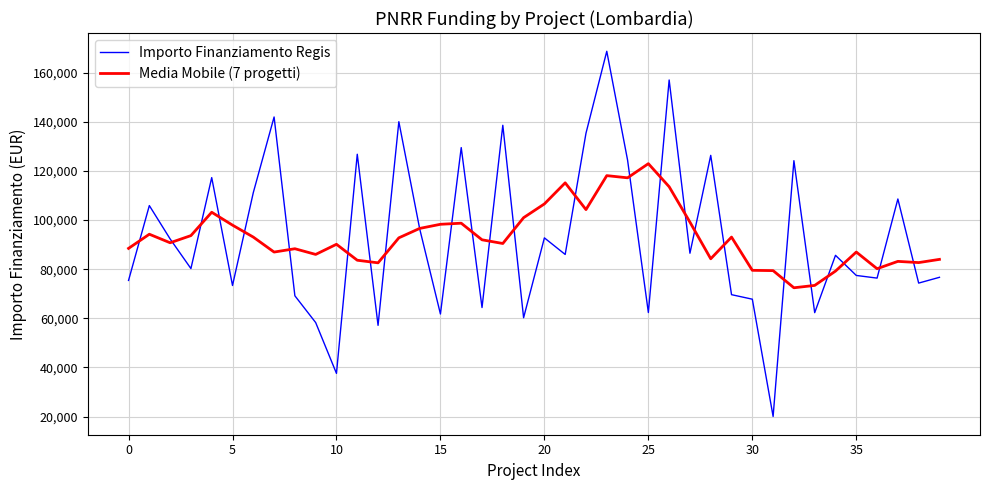

How many times do Media Mobile (7 progetti) and Importo Finanziamento Regis cross each other?

26